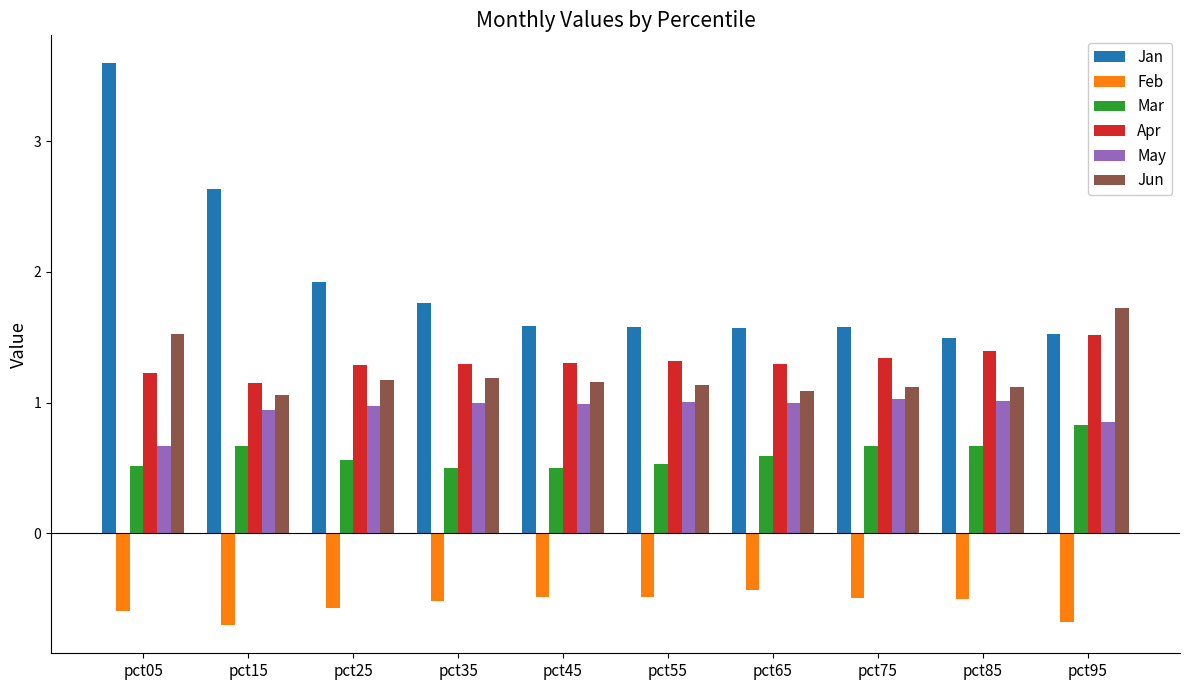

How many categories are shown in the chart?

10